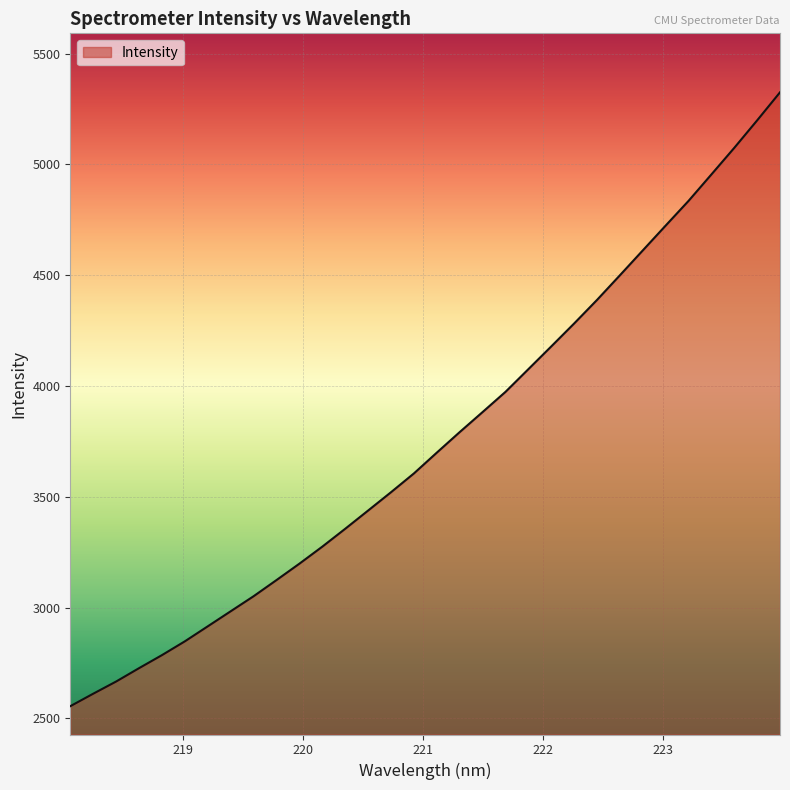

What is the maximum value shown in the chart?

5325.5